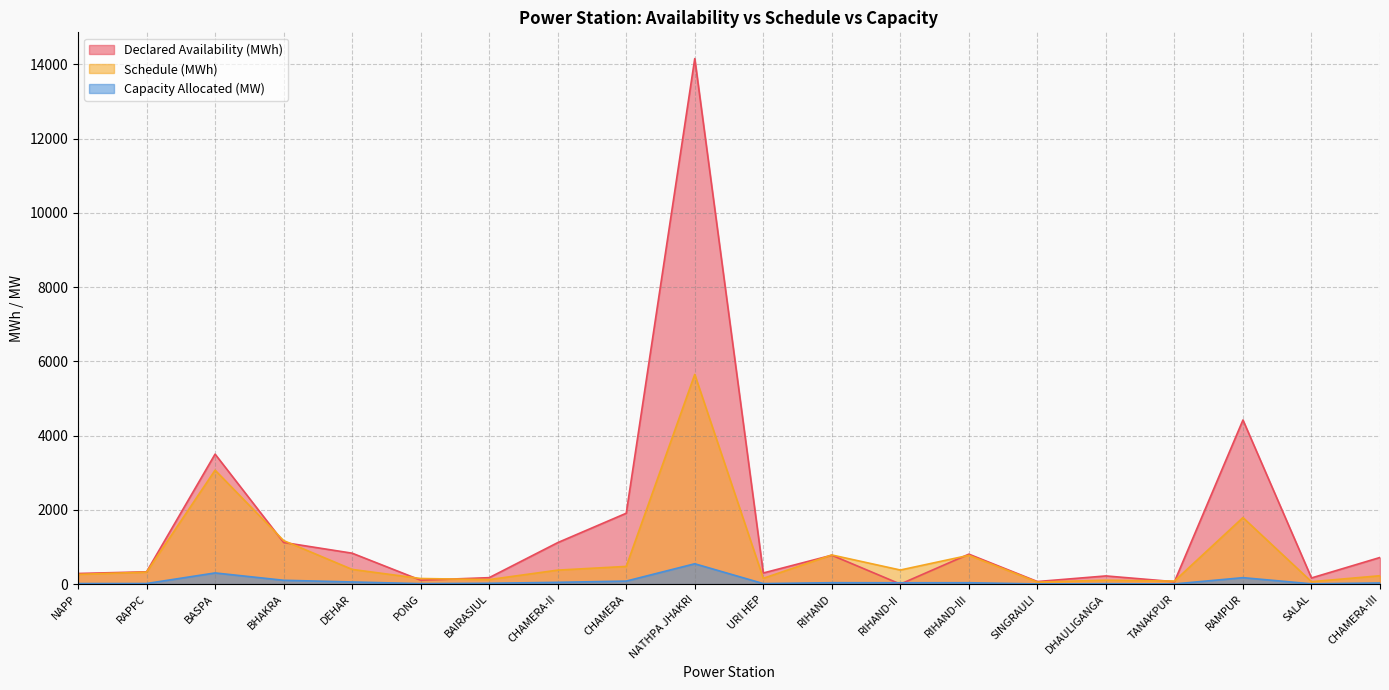

True or false: Declared Availability (MWh) has a value of 1121.3 at BHAKRA.

True